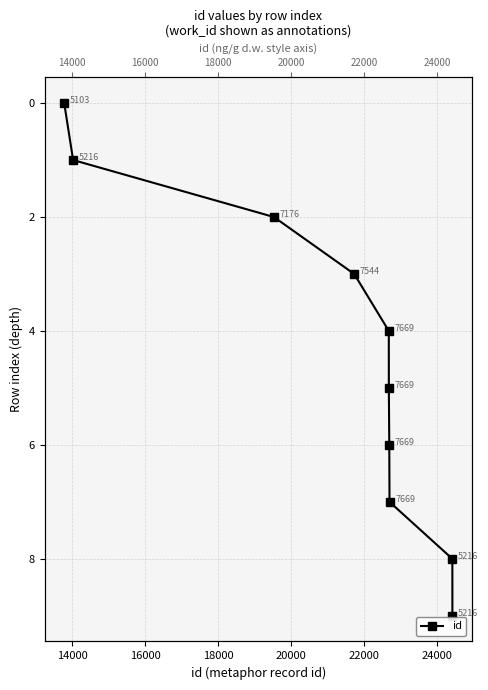

What is the ratio of the value at 20000 to the value at 18000?

1.3